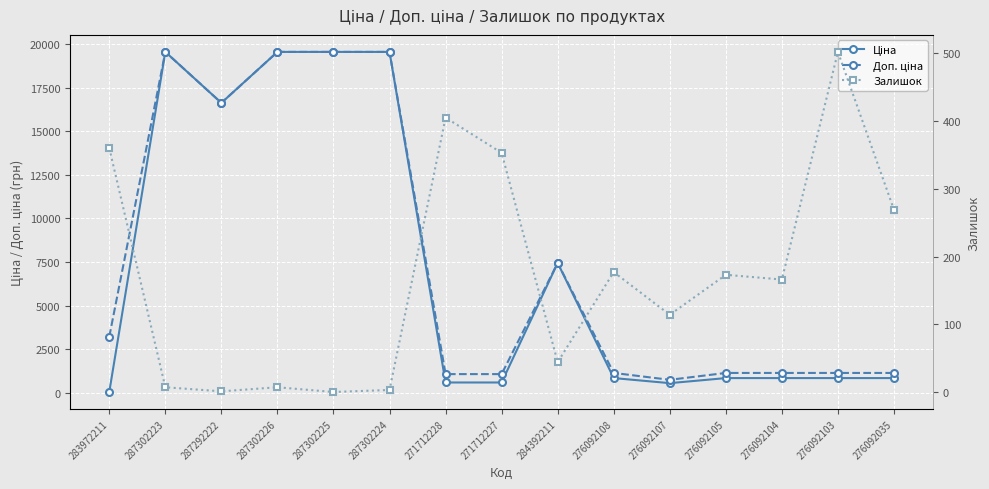

Is it true that Ціна equals 578.1 at 271712227?

True